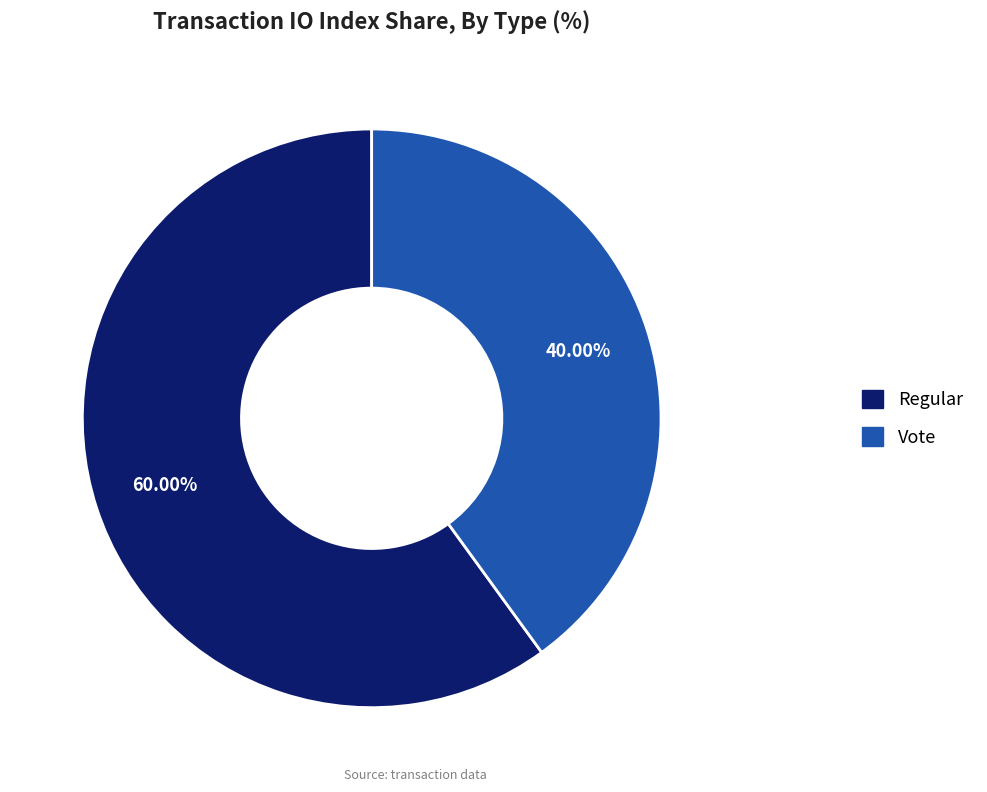

What percentage do Vote and Regular together represent?

100.0%